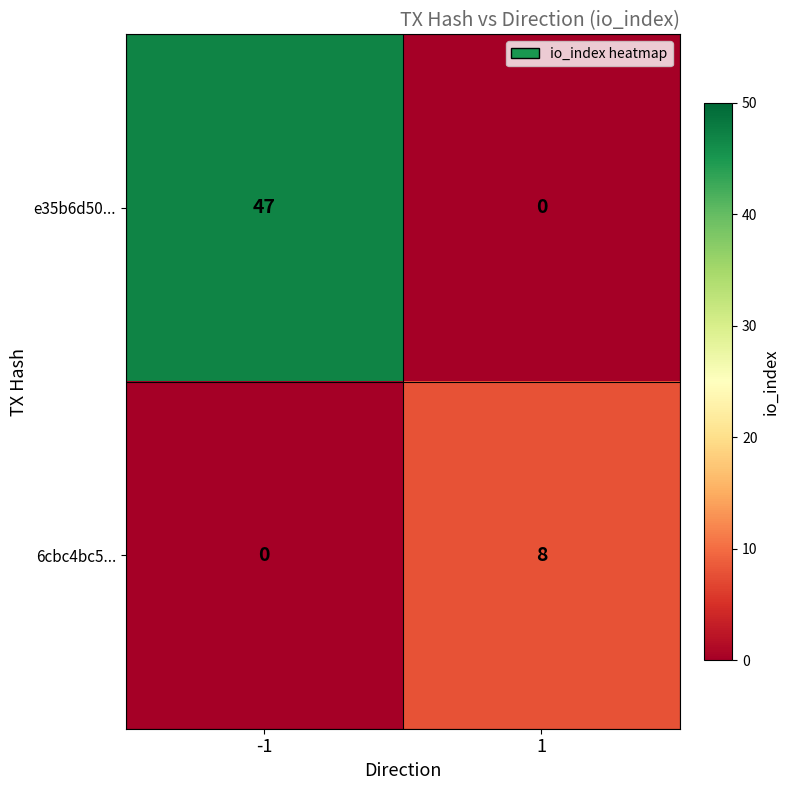

Is it true that 6cbc4bc5... equals -4 at -1?

False